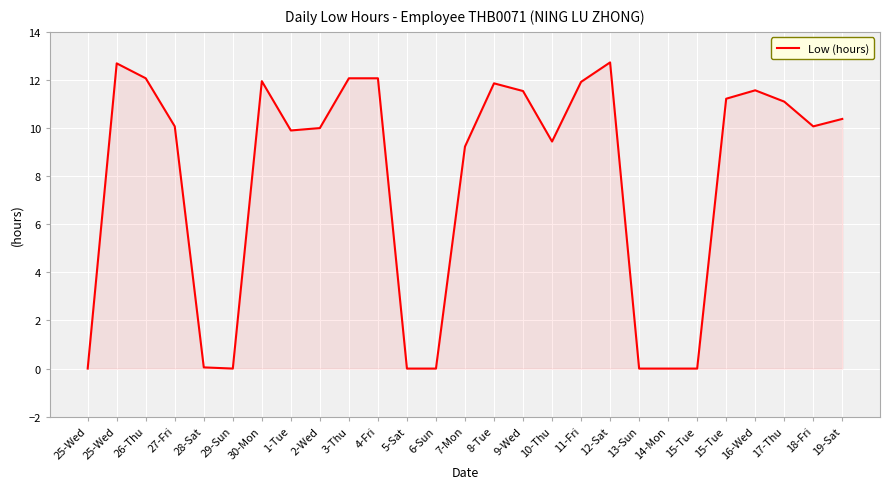

Is it true that the value at 6-Sun is 0.0?

True